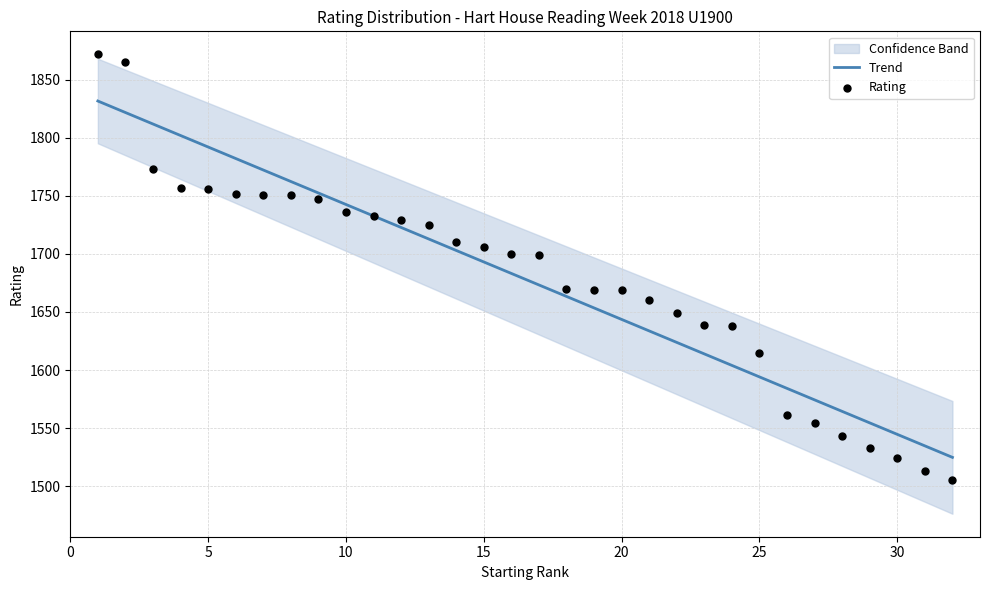

Which series reaches the maximum Y coordinate?

Rating